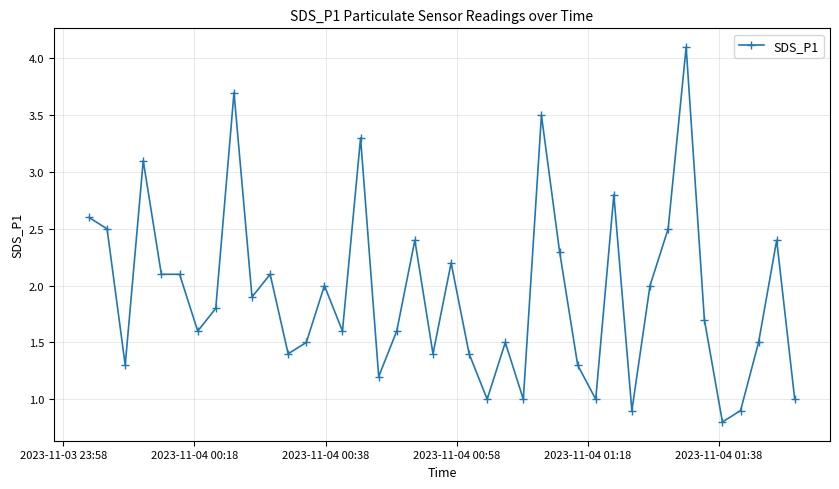

How many lines are shown in the chart?

1